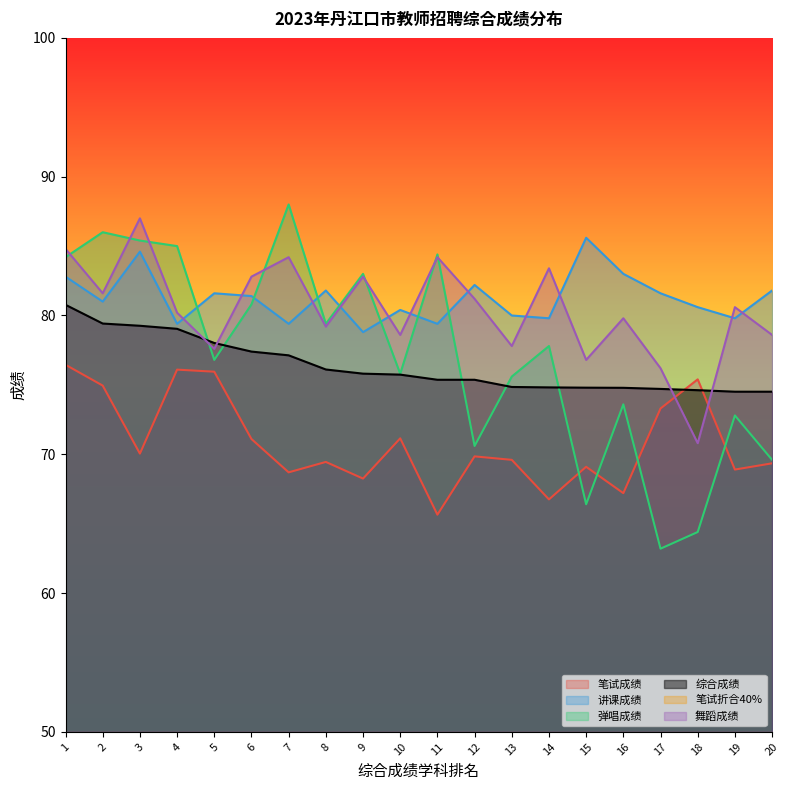

True or false: 笔试成绩 and 舞蹈成绩 intersect in this chart.

True